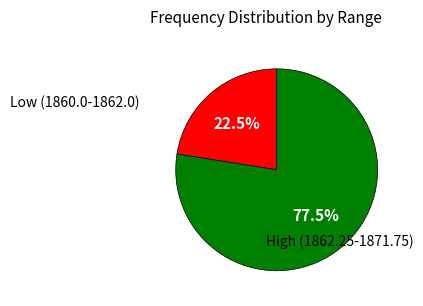

Is there a majority slice in this chart?

Yes